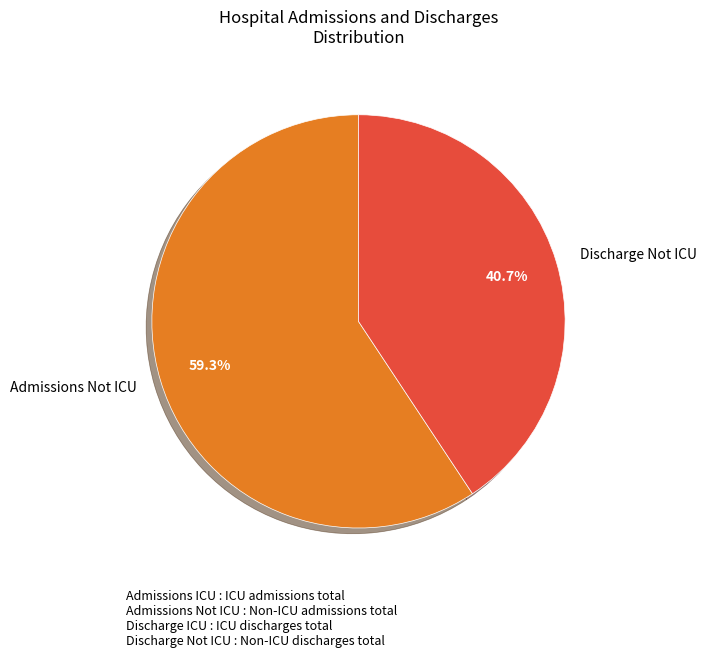

Do Admissions Not ICU and Discharge Not ICU together represent more than half of the pie?

Yes